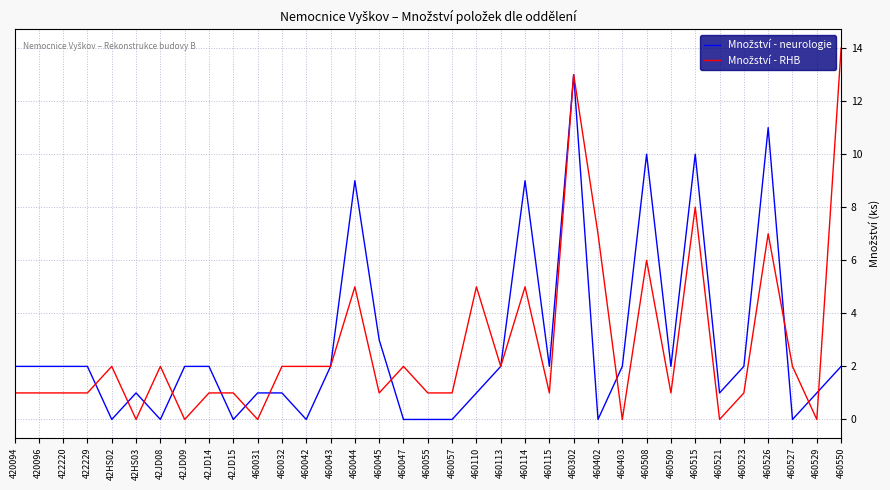

At which category is the sum across all series the highest?

460302